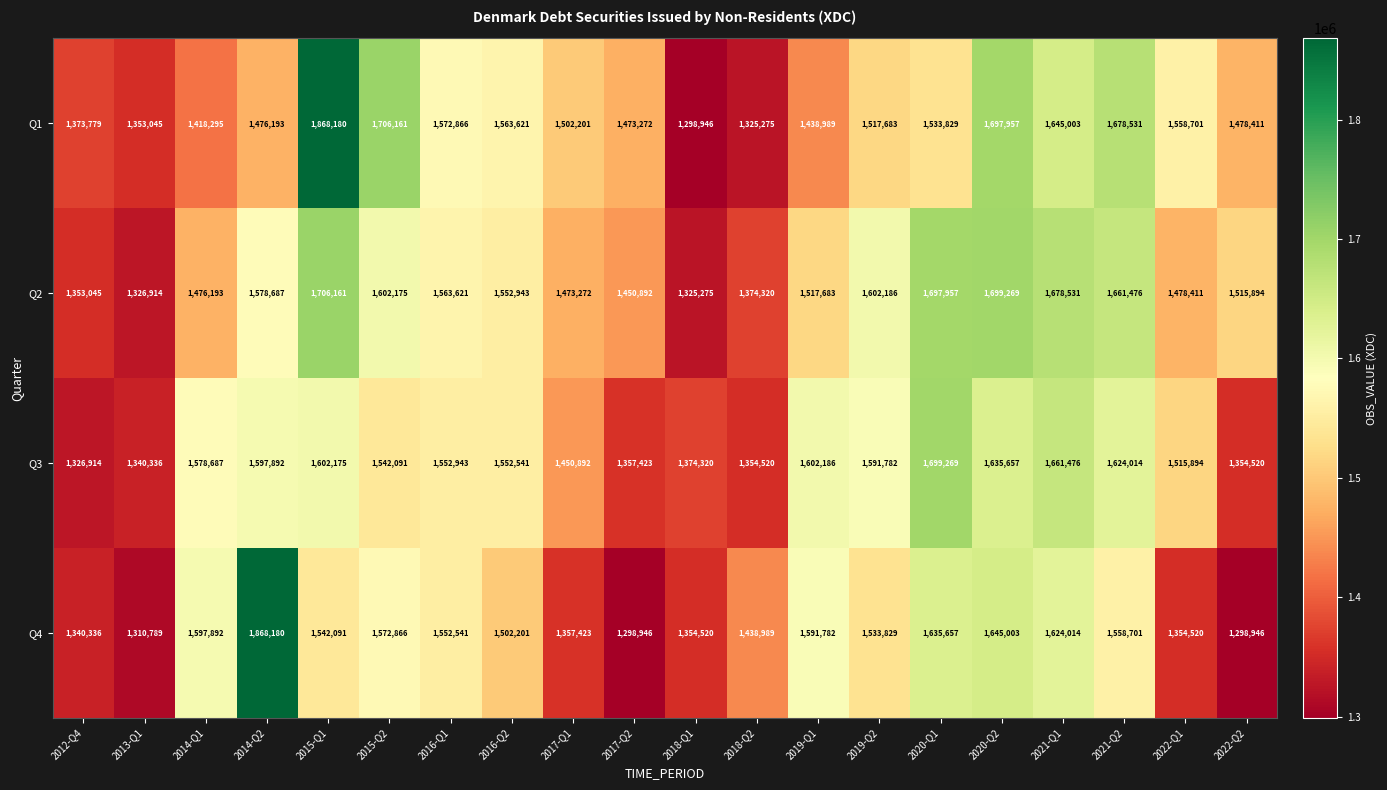

What is the difference between the highest and lowest values at 2022-Q1?

204181